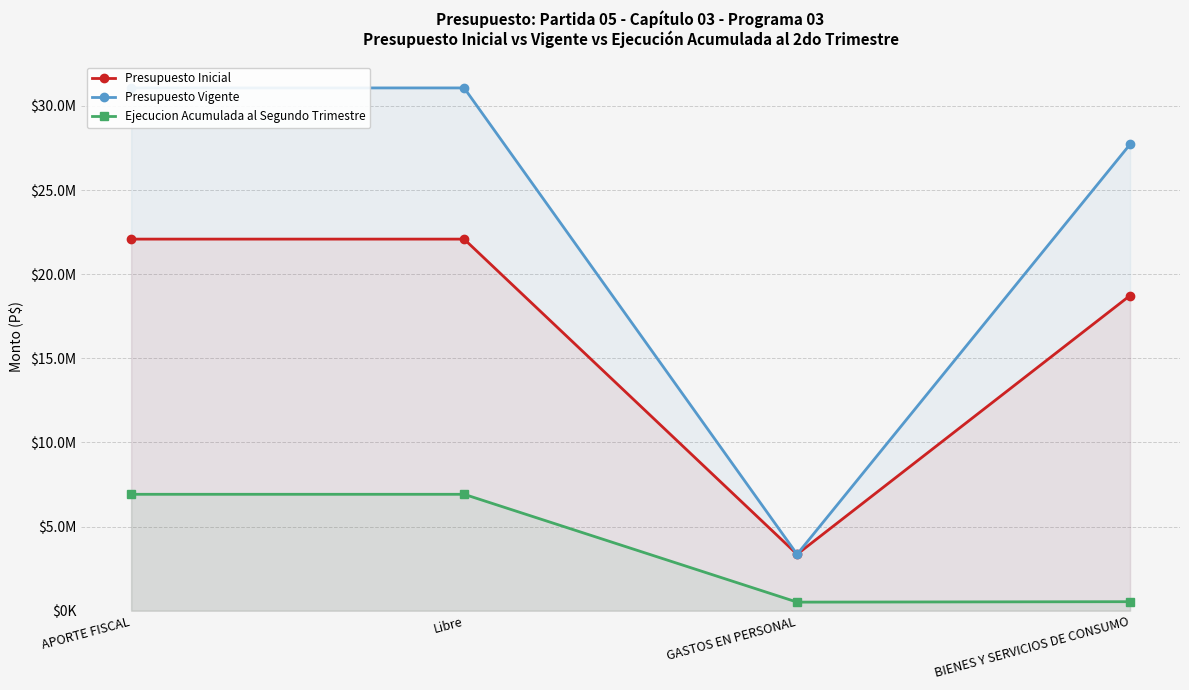

Which category has the highest value in the Presupuesto Vigente series?

APORTE FISCAL